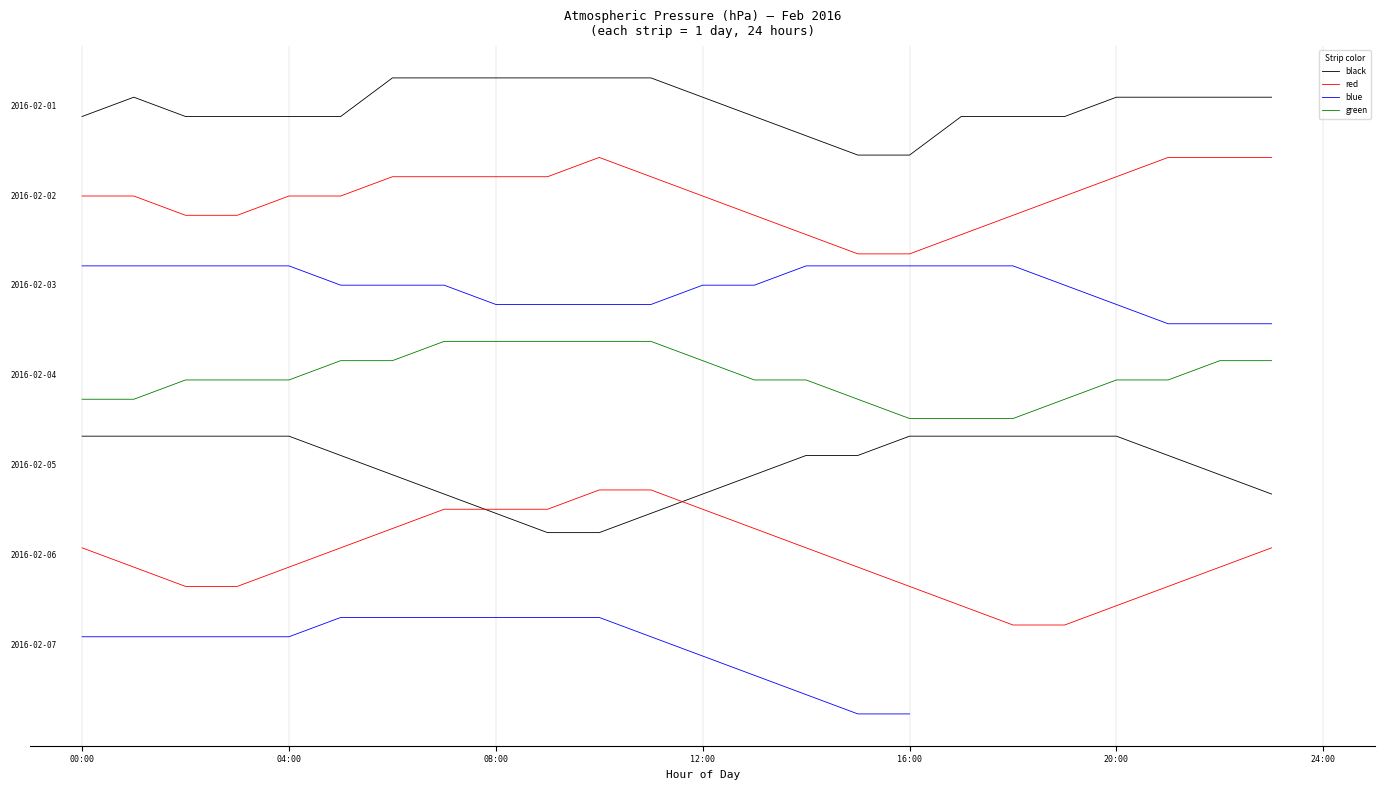

Where does the red series first go above 23?

00:00